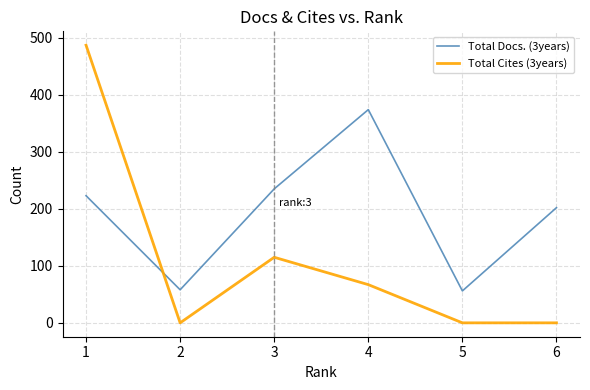

What is the maximum value for Total Cites (3years)?

487